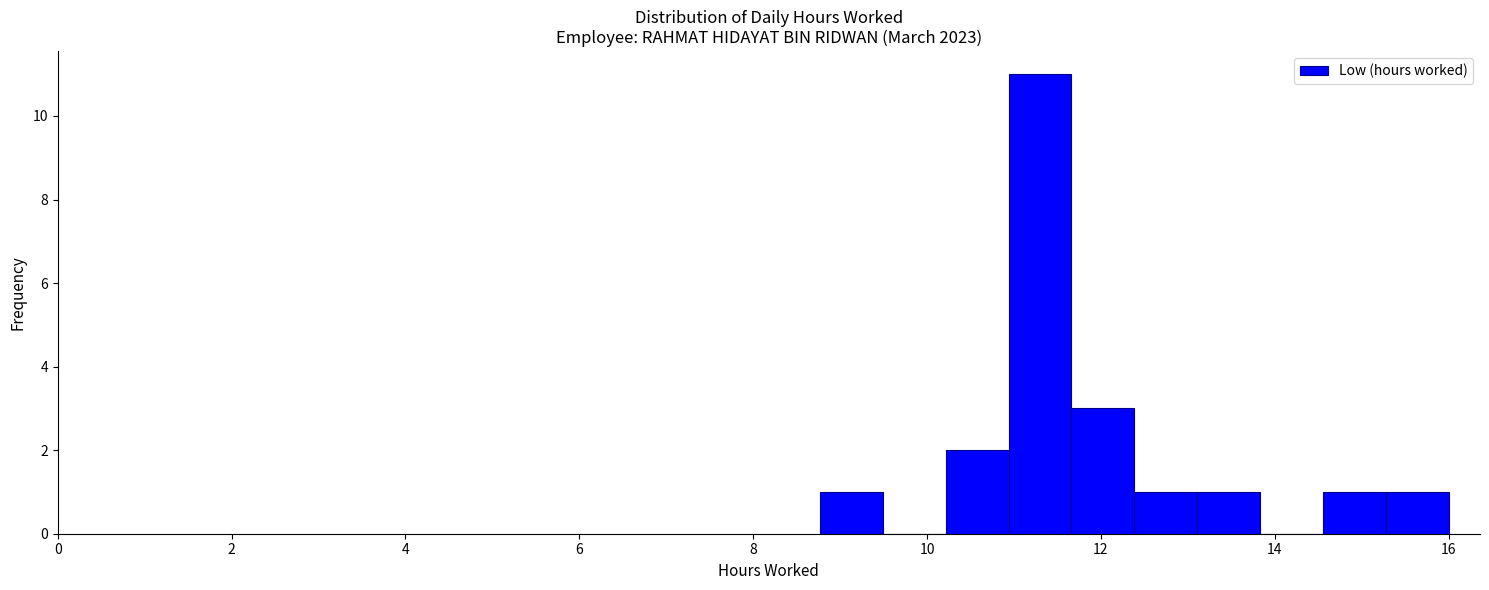

Around what value on the x-axis is the tallest bar? Give the approximate position of its centre, as read against the axis.

11.4